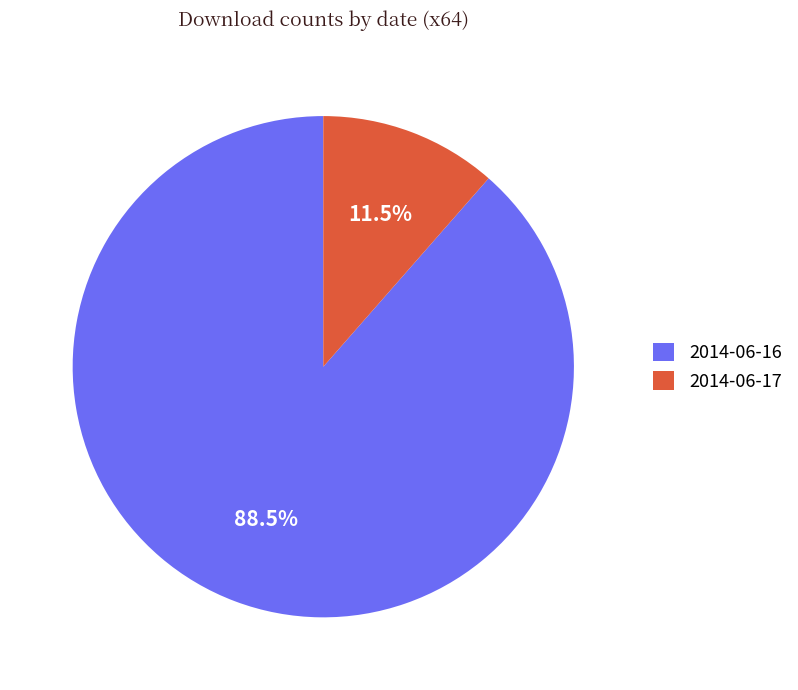

Is it true that 2014-06-16 is 98% of the pie?

False